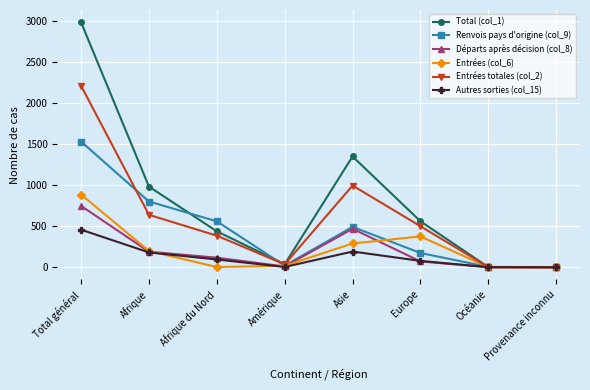

What is the sum of all Total (col_1) values?

6346